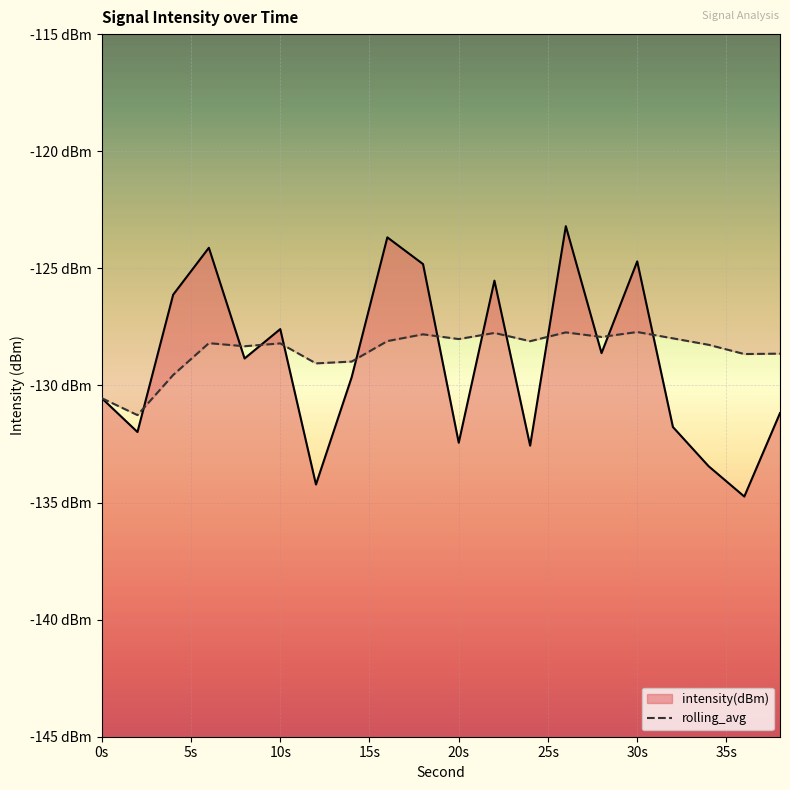

Reading right to left, transcribe all the data shown in this chart.

intensity(dBm): 38=-131.2	36=-134.7	34=-133.5	32=-131.8	30=-124.7	28=-128.6	26=-123.2	24=-132.6	22=-125.5	20=-132.4	18=-124.8	16=-123.7	14=-129.7	12=-134.2	10=-127.6	8=-128.9	6=-124.1	4=-126.1	2=-132.0	0=-130.5
rolling_avg: 38=-128.6	36=-128.7	34=-128.3	32=-128.0	30=-127.7	28=-127.9	26=-127.7	24=-128.1	22=-127.8	20=-128.0	18=-127.8	16=-128.1	14=-129.0	12=-129.1	10=-128.2	8=-128.3	6=-128.2	4=-129.6	2=-131.3	0=-130.5